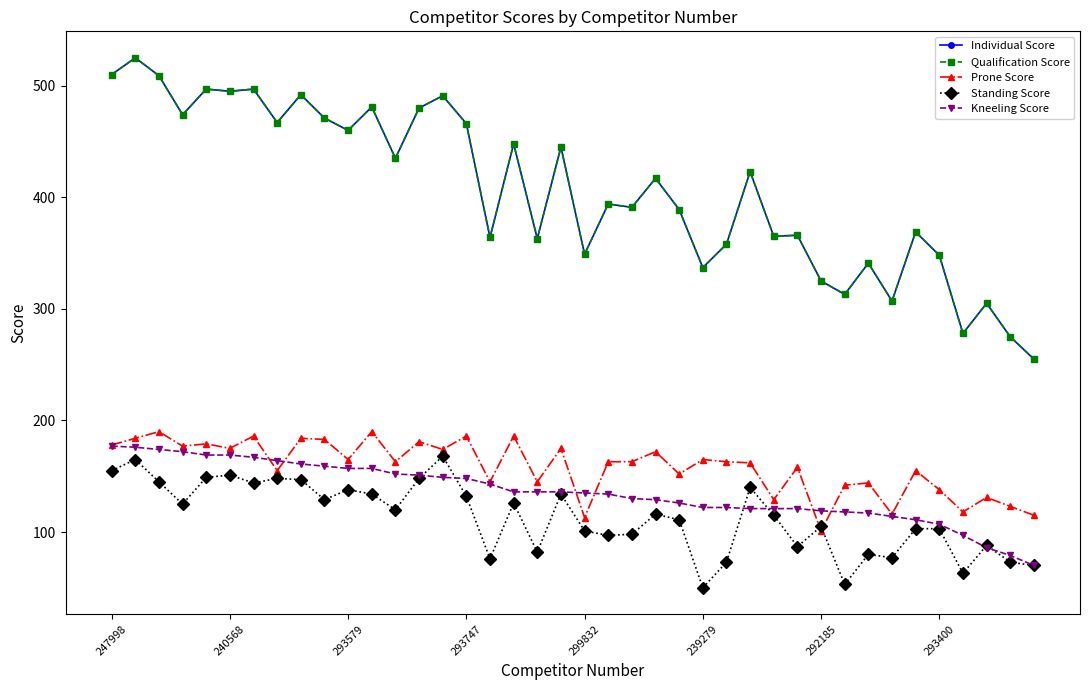

Is this an area chart (filled region under the line)?

No